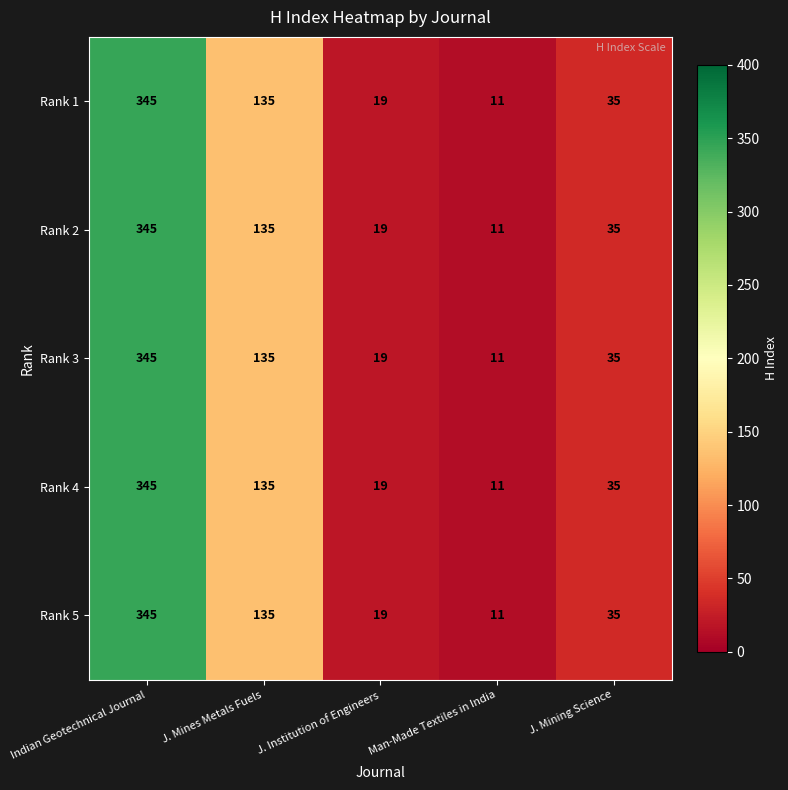

Count the number of categories in the chart.

5